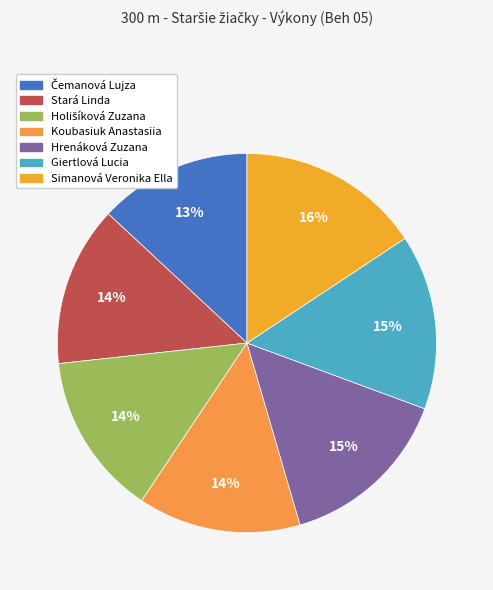

How many slices are in this pie chart?

7